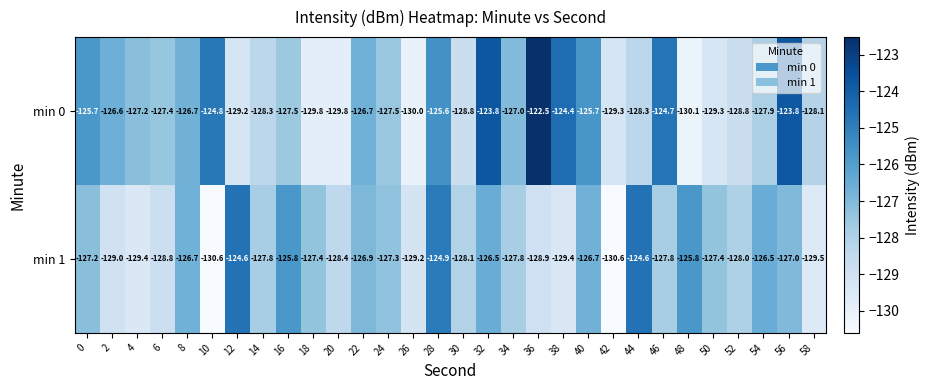

The value of min 1 at 50 is -56.2. True or false?

False